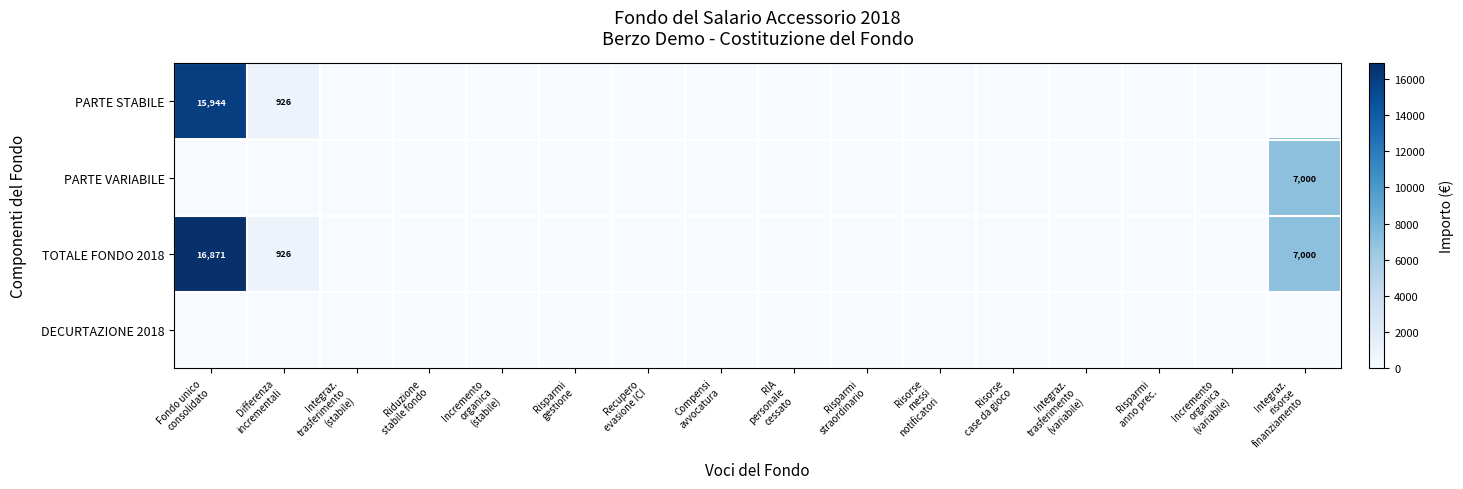

Count the number of categories in the chart.

16